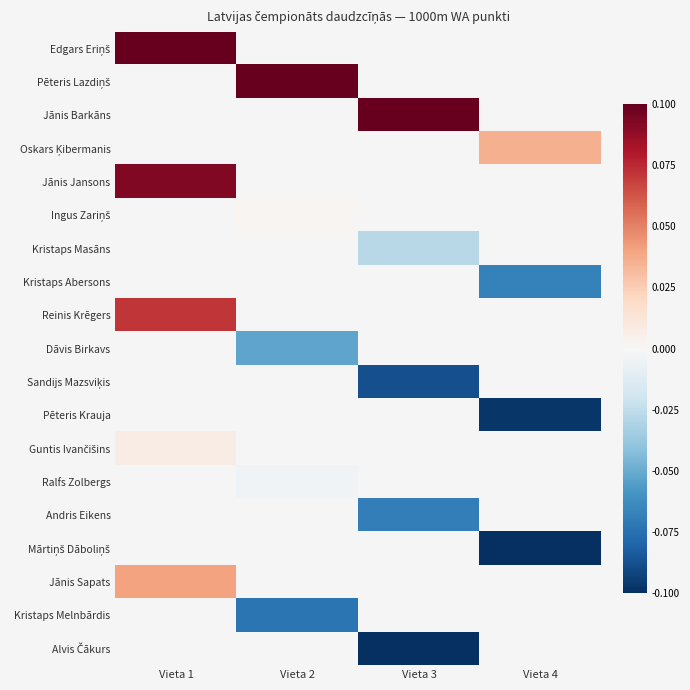

How many distinct data groups are displayed?

19